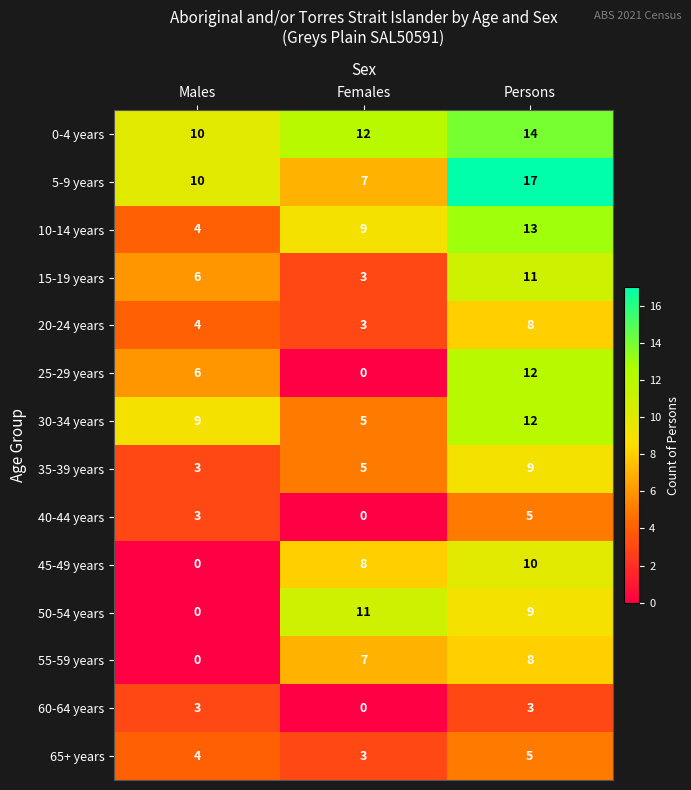

At how many categories does at least one series exceed 4?

3